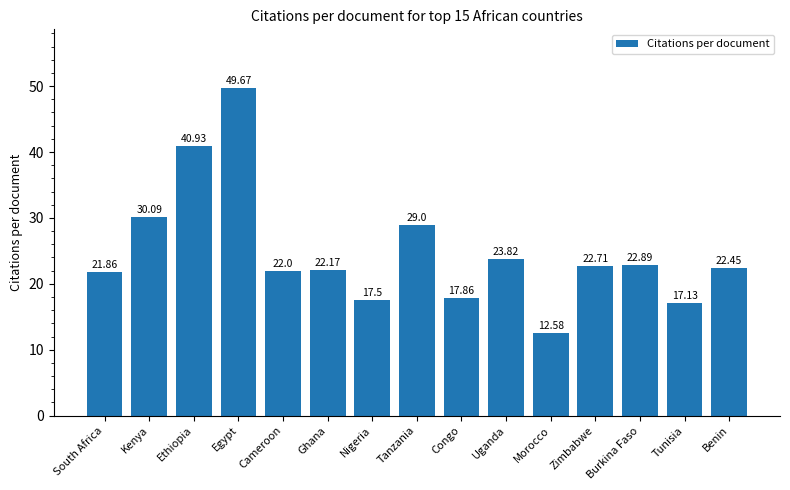

What is the difference between the values at Tanzania and Nigeria?

11.5